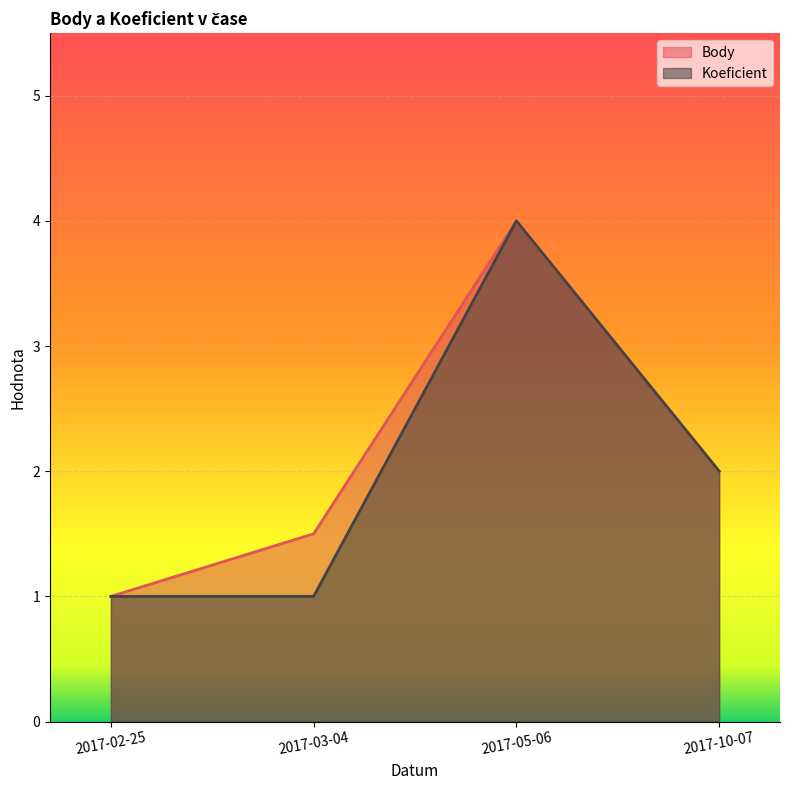

How many interior local peaks does the Koeficient series have?

1